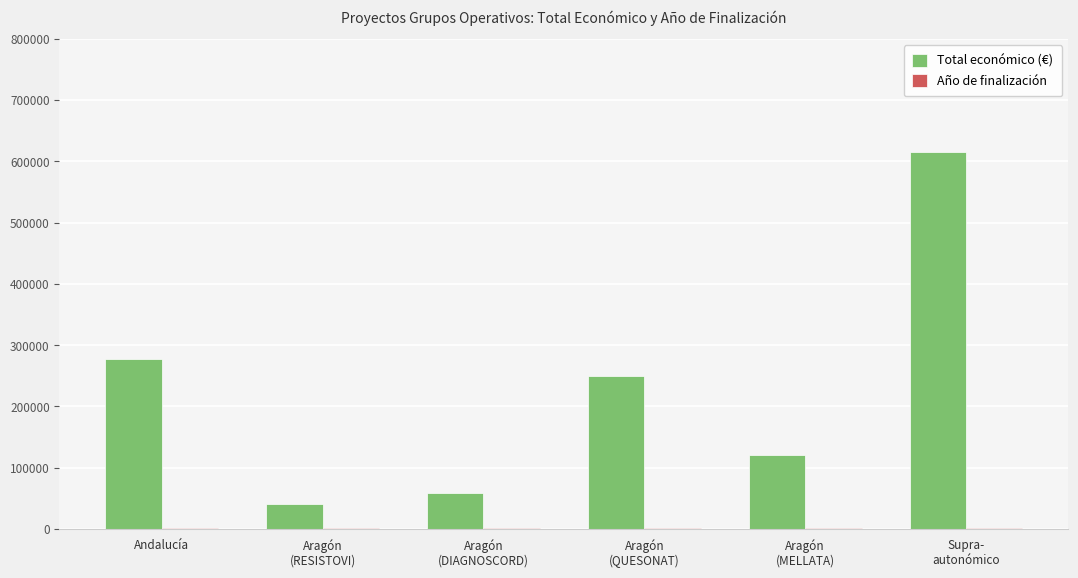

What is the sum of all Total económico (€) values?

1362815